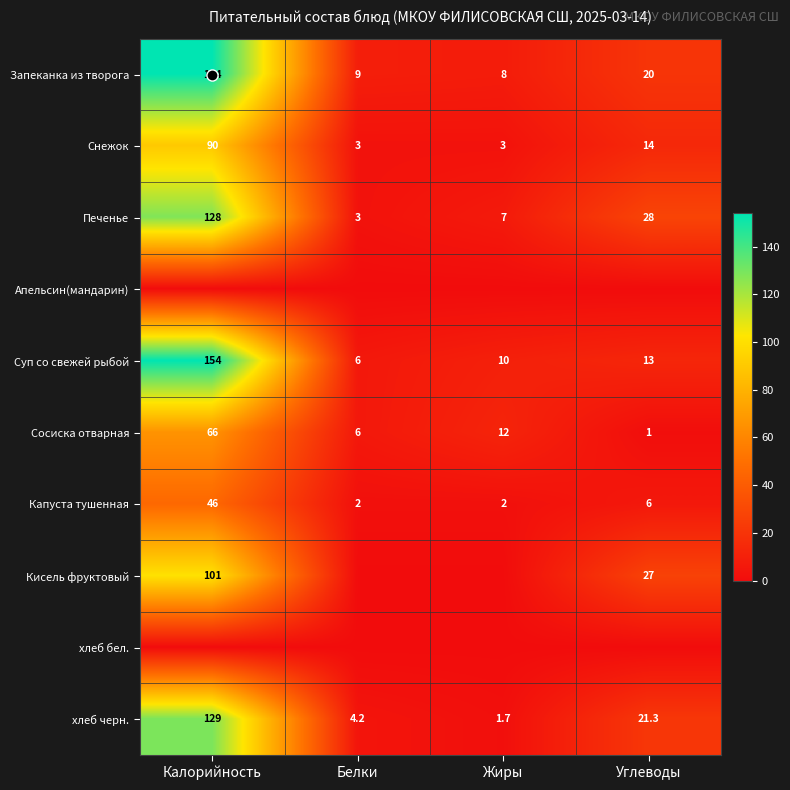

What is the total value across all series at Углеводы?

130.3